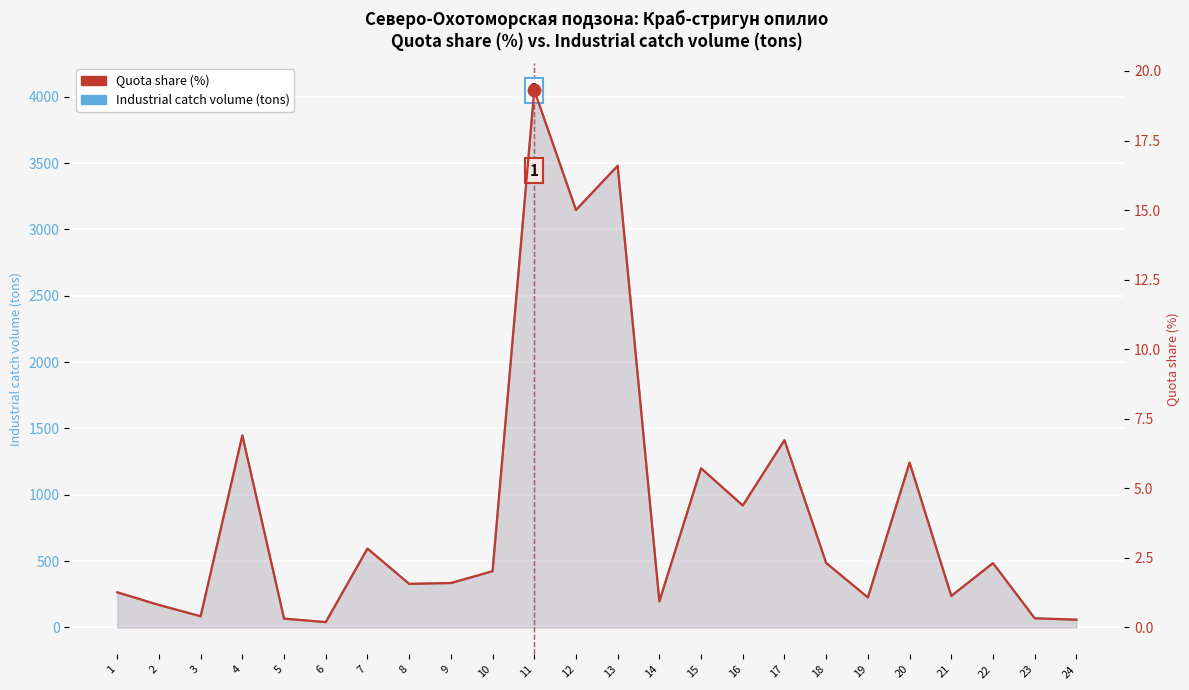

At how many categories does at least one series exceed 2519?

3